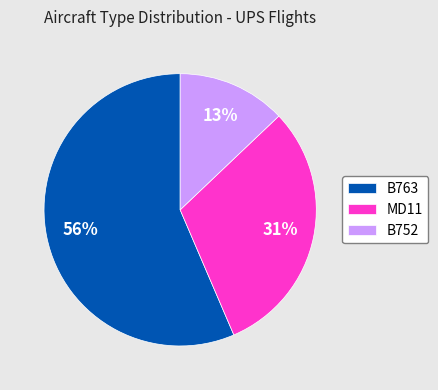

To the nearest percent, what portion does B763 represent?

56%